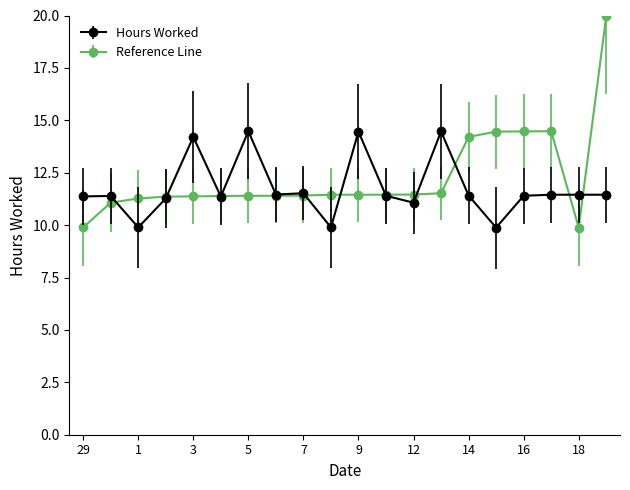

Which series has the largest range (max minus min)?

Reference Line